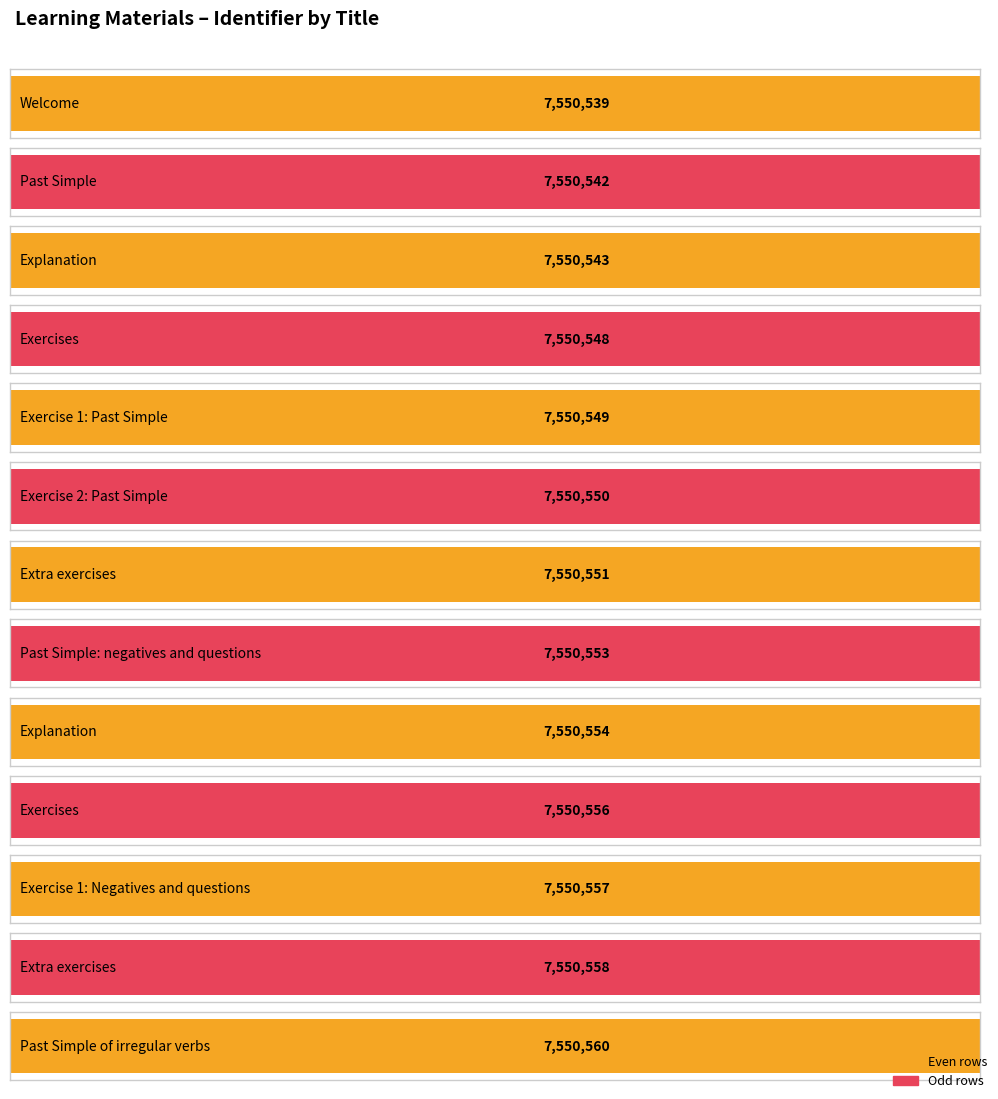

Reading left to right, list all the values displayed in this chart.

Welcome=7550539	Past Simple=7550542	Explanation=7550543	Exercises=7550548	Exercise 1: Past Simple=7550549	Exercise 2: Past Simple=7550550	Extra exercises=7550551	Past Simple: negatives and questions=7550553	Explanation=7550554	Exercises=7550556	Exercise 1: Negatives and questions=7550557	Extra exercises=7550558	Past Simple of irregular verbs=7550560